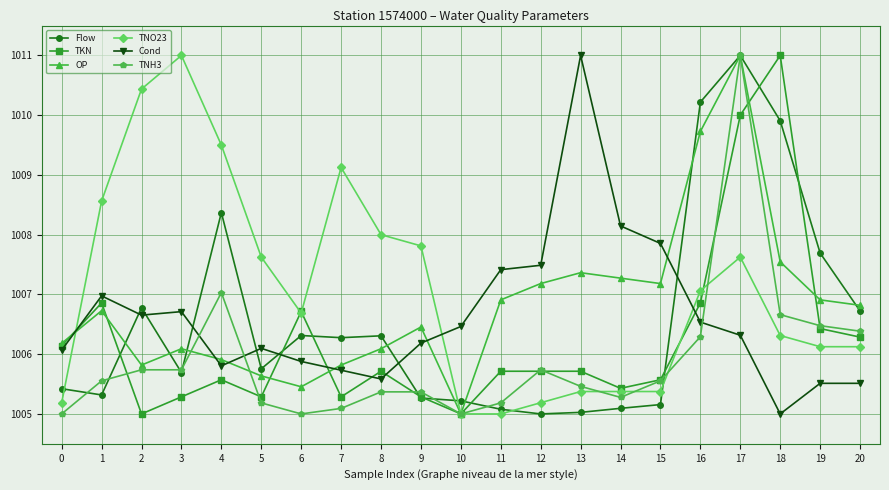

What is the sum of all Flow values?

21137.6